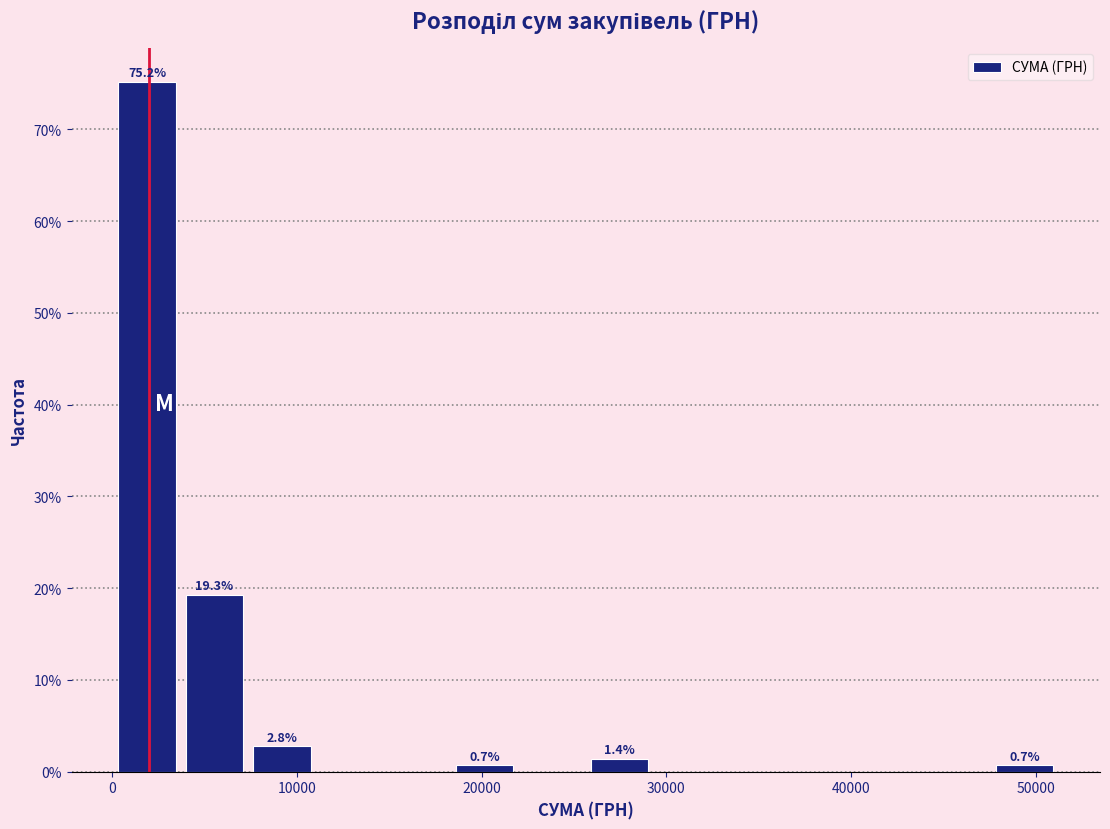

Around what value on the x-axis is the tallest bar? Give the approximate position of its centre, as read against the axis.

2000